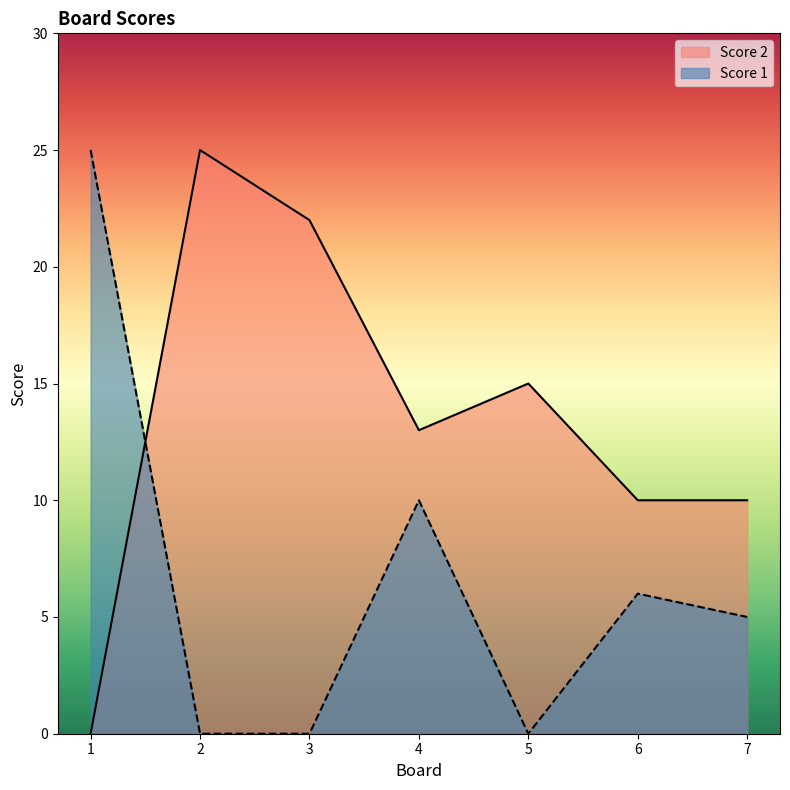

Which has a higher value, 6 or 1?

6